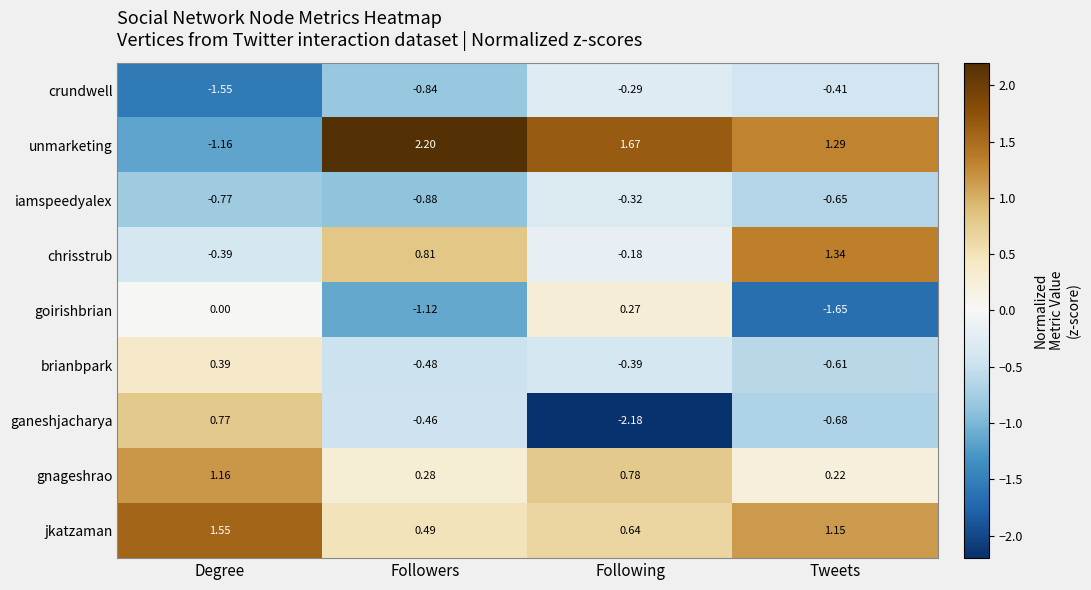

Which series has the largest range (max minus min)?

unmarketing